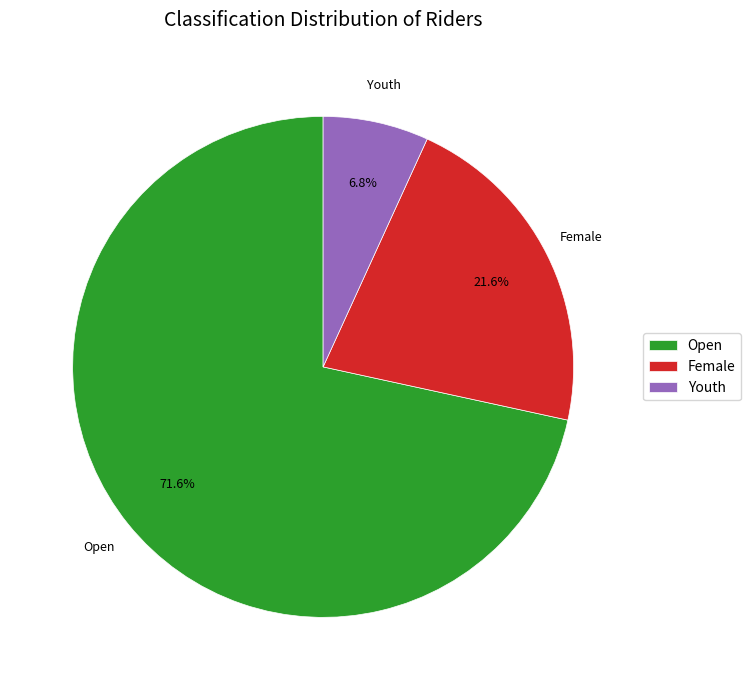

What is the largest slice in the pie chart?

Open